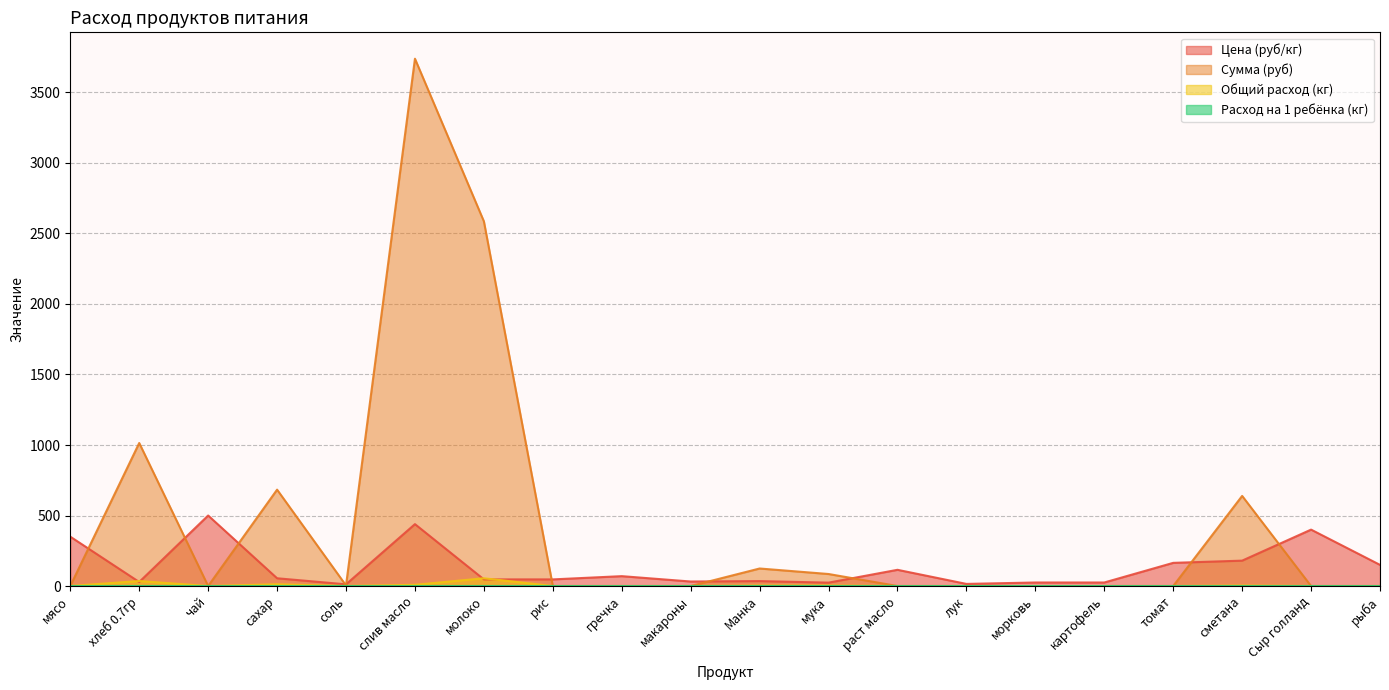

What is the total value across all series at слив масло?

4186.8